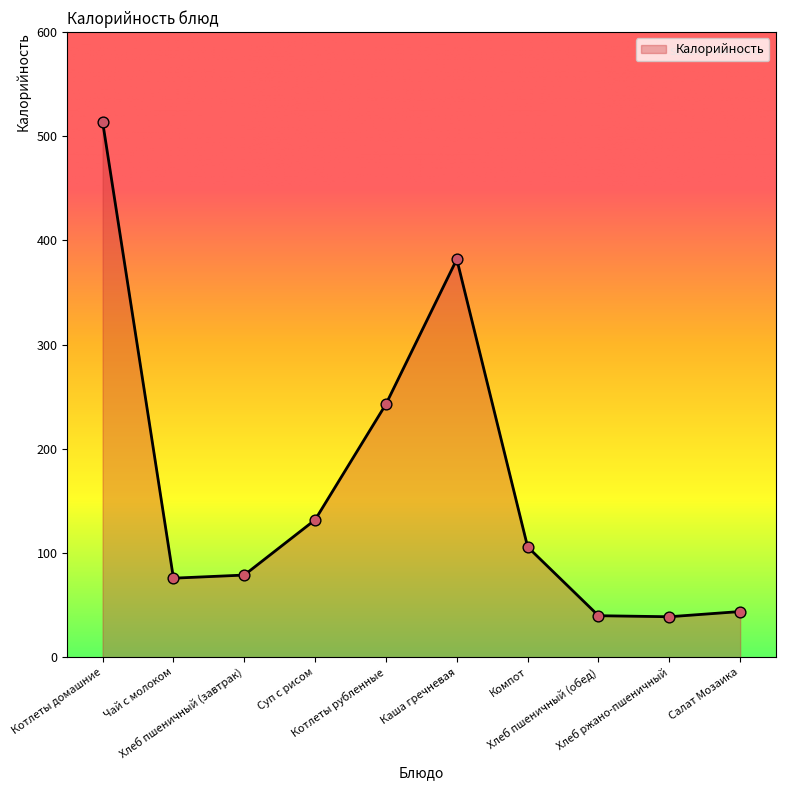

Approximately how many times larger is the value at Компот compared to Чай с молоком?

1.4